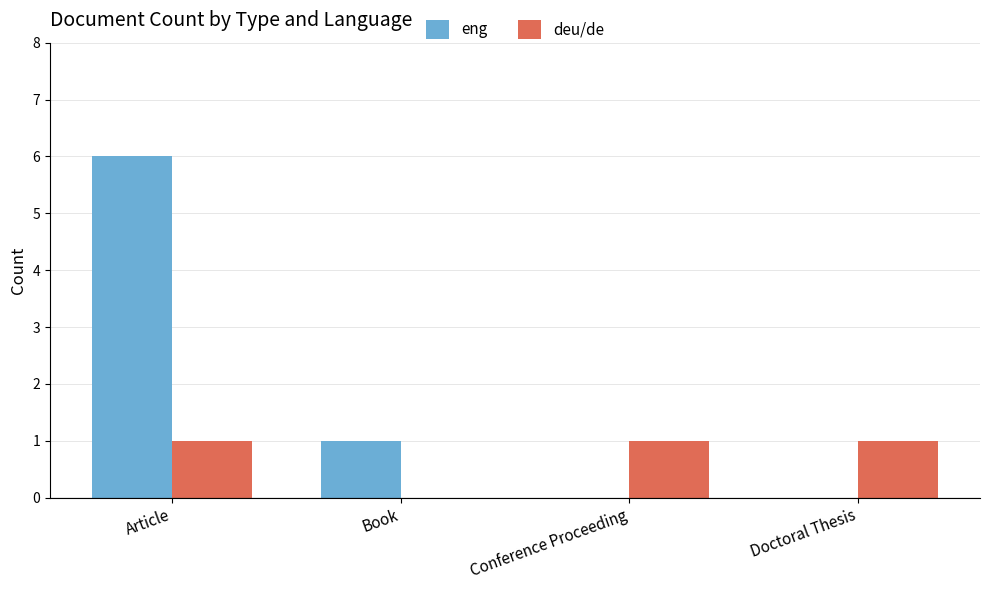

What are all the series names shown in the legend?

eng, deu/de